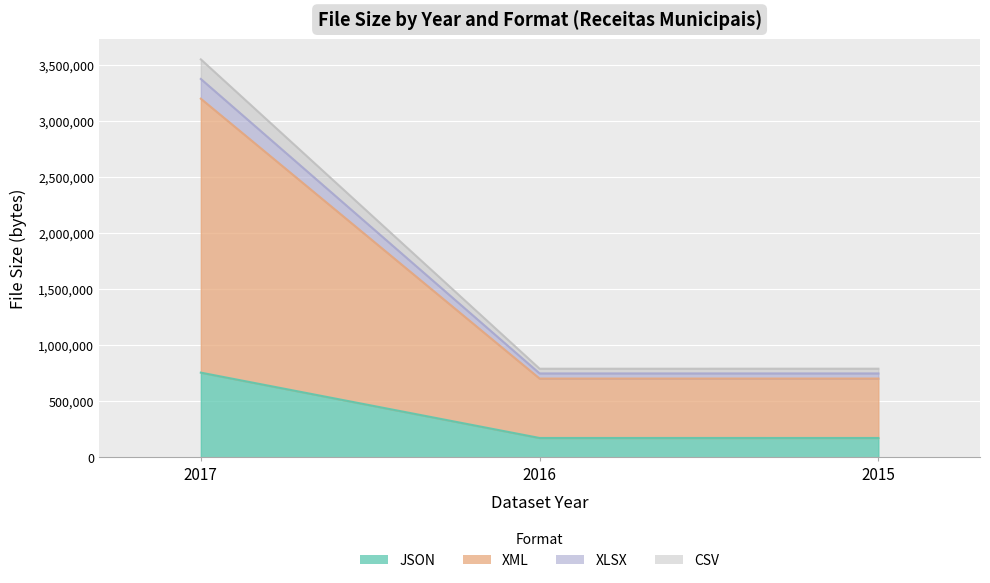

List the labels in order of xlsx value, largest first.

2017, 2016, 2015